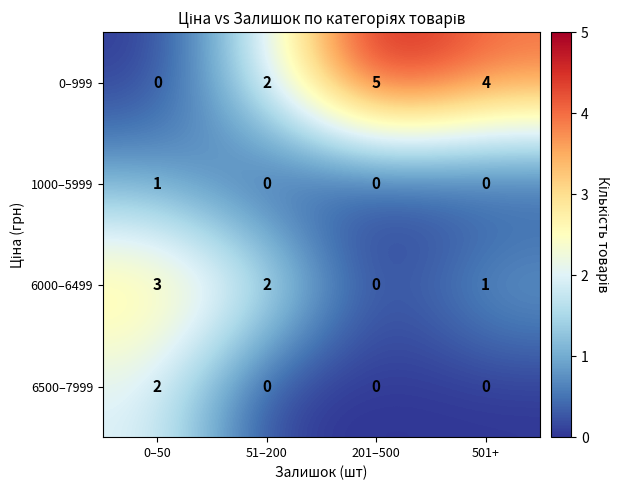

Reading left to right, transcribe all the data shown in this chart.

0–999: 0	2	5	4
1000–5999: 1	0	0	0
6000–6499: 3	2	0	1
6500–7999: 2	0	0	0